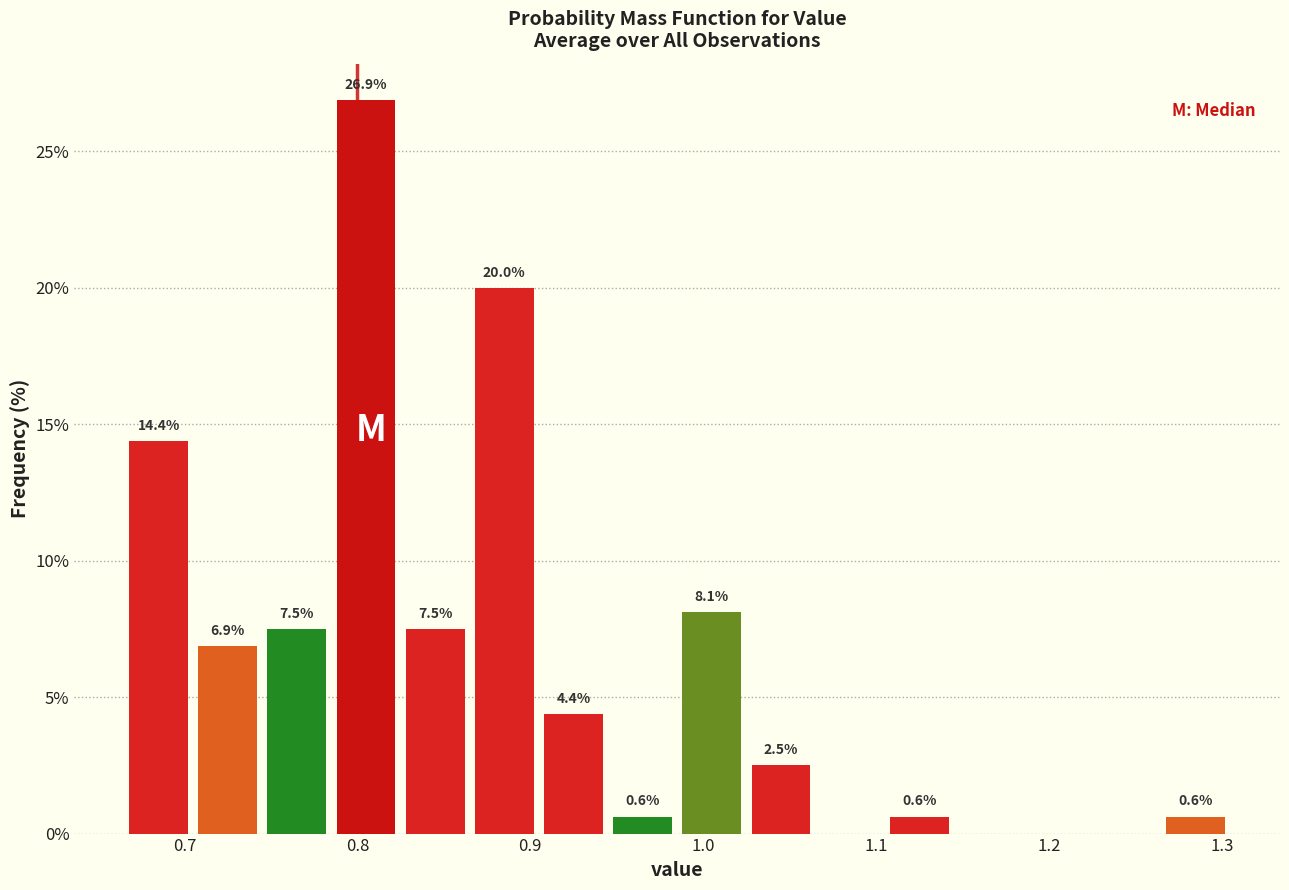

Over which range of the x-axis is the bar tallest?

0.785 to 0.825